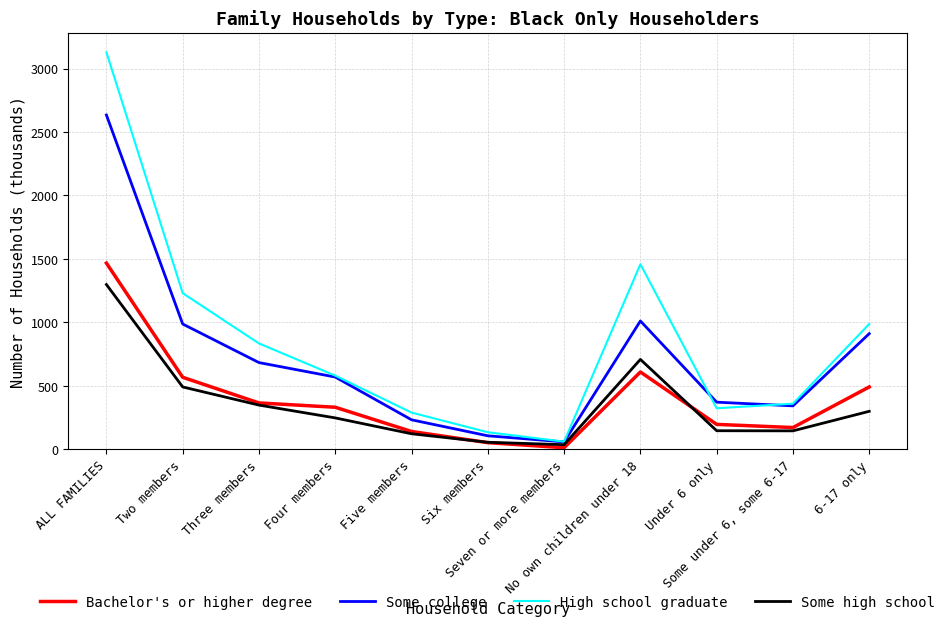

Which series has the largest range (max minus min)?

High school graduate